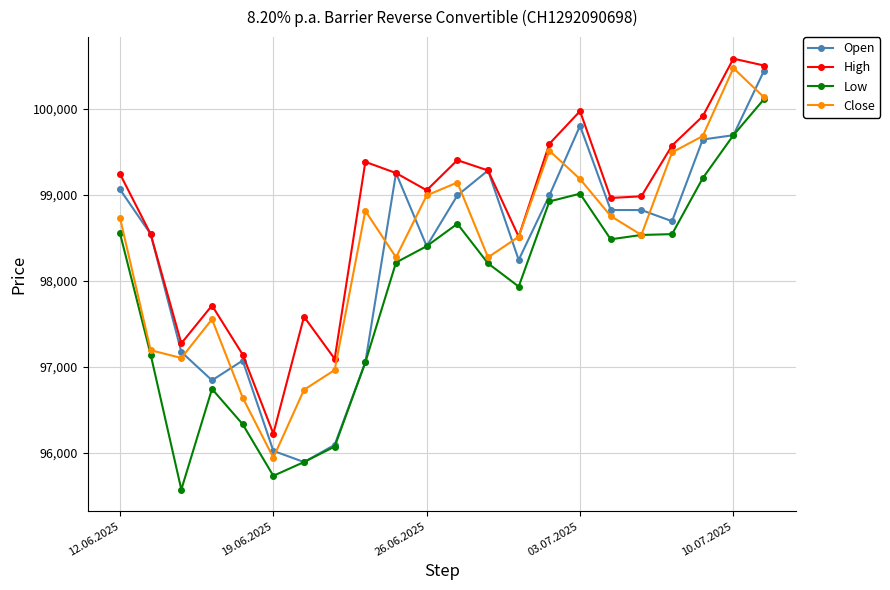

Which series has the largest total across all categories?

High